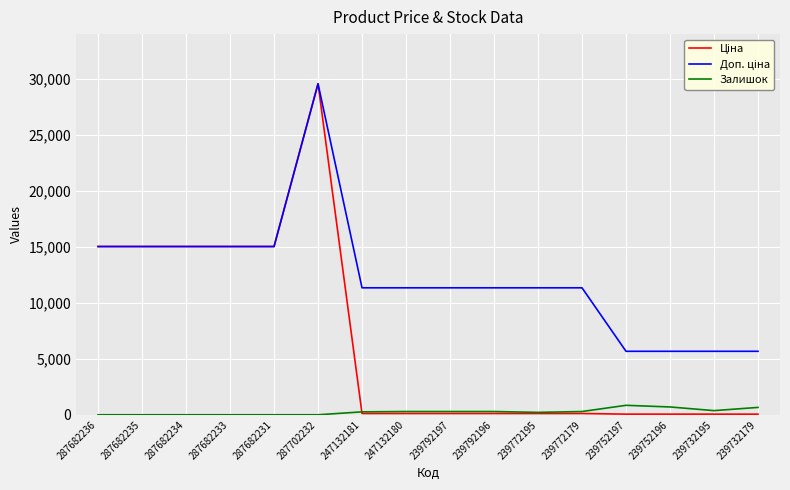

Which category has the highest value across all series?

287702232